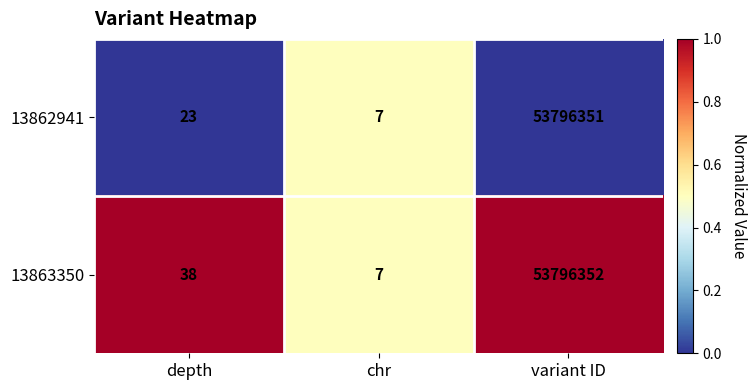

The 13863350 series shows 19229884 at variant ID. True or false?

False